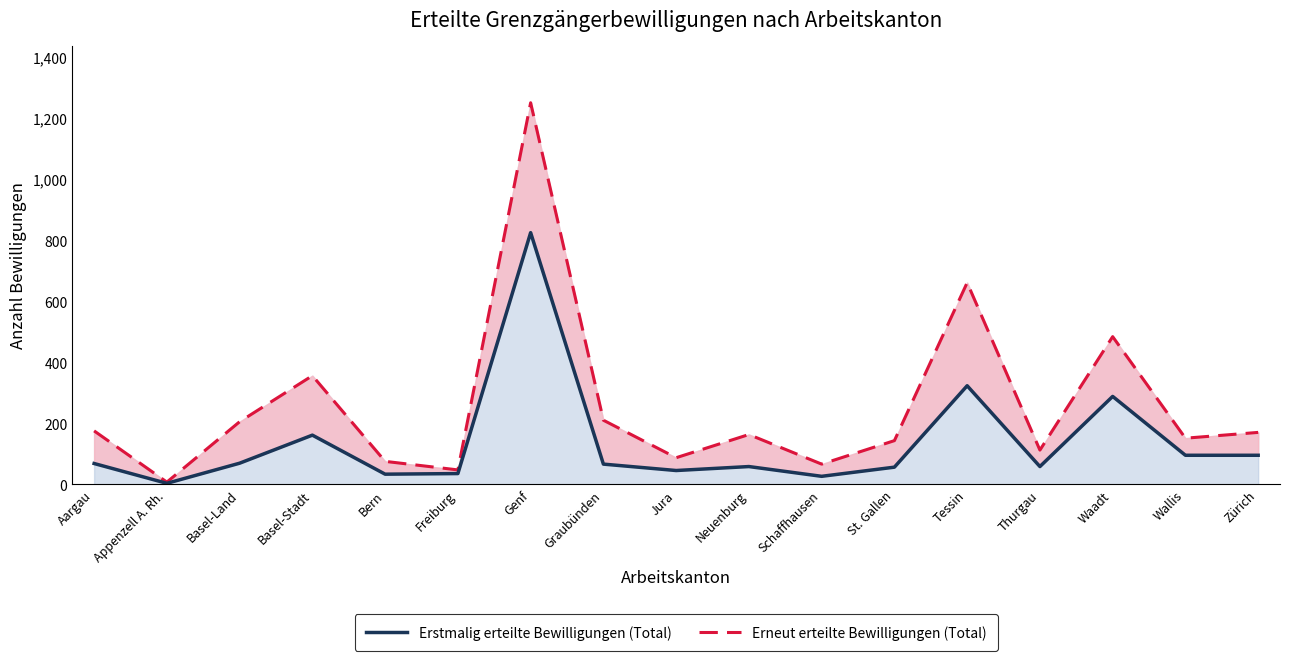

Read the Erneut erteilte Bewilligungen (Total) value at Bern, to the nearest 10.

80